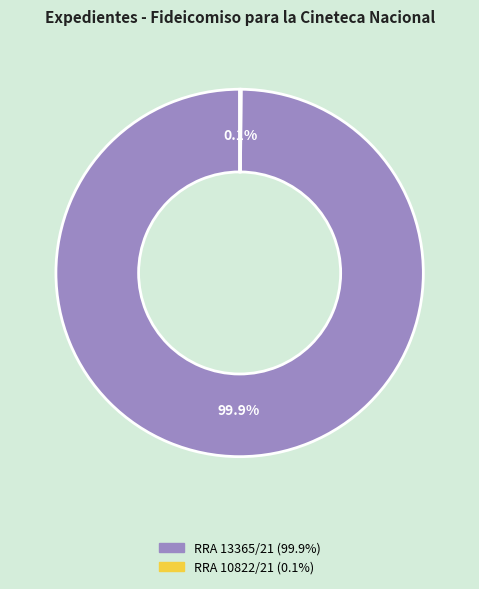

Is there a majority slice in this chart?

Yes